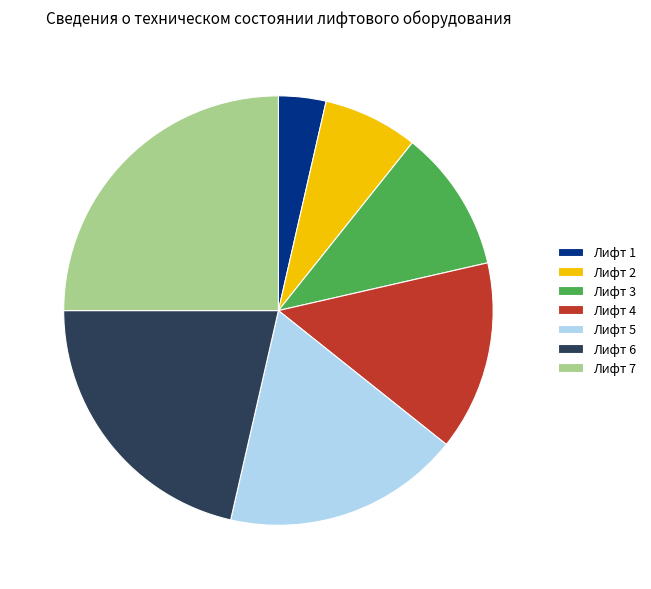

What is the ratio of the value at Лифт 3 to the value at Лифт 5?

0.6